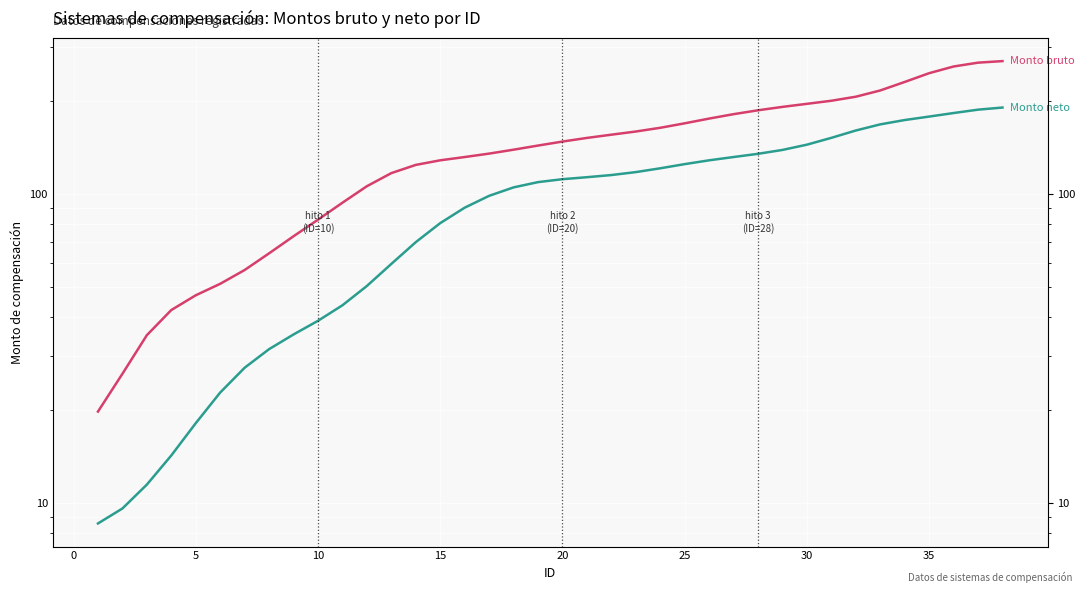

True or false: Monto neto and Monto bruto intersect in this chart.

False